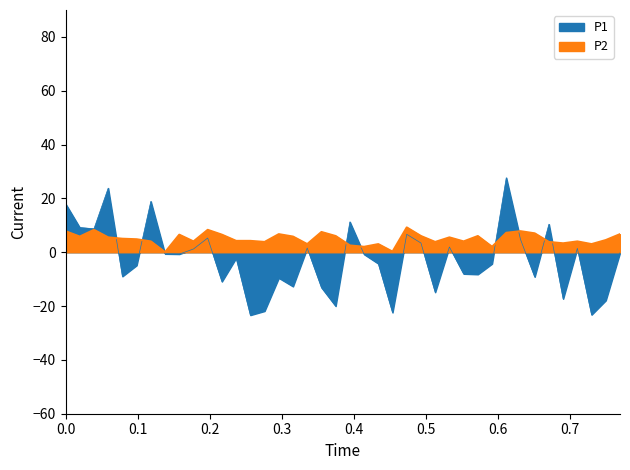

Count the number of values greater than 5.

20